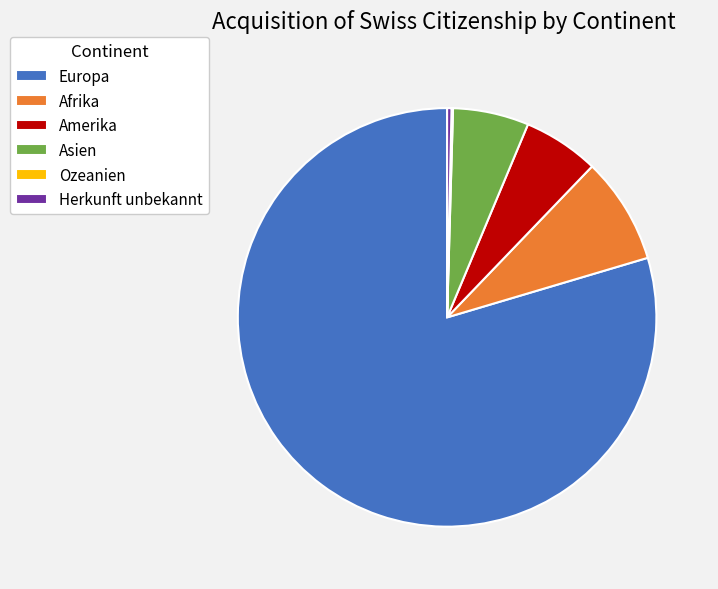

Which category has the biggest portion of the pie?

Europa